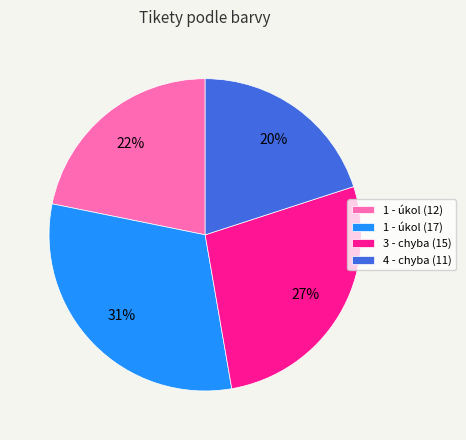

How many slices are in this pie chart?

4